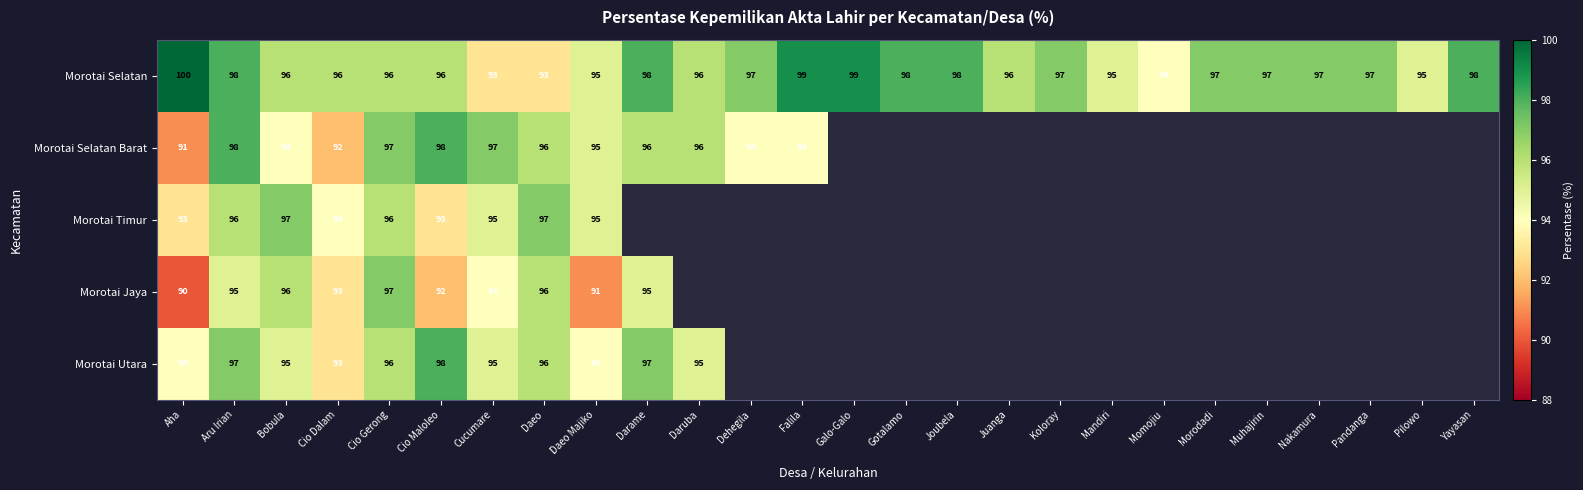

Is it true that Morotai Jaya equals 161 at Cio Gerong?

False